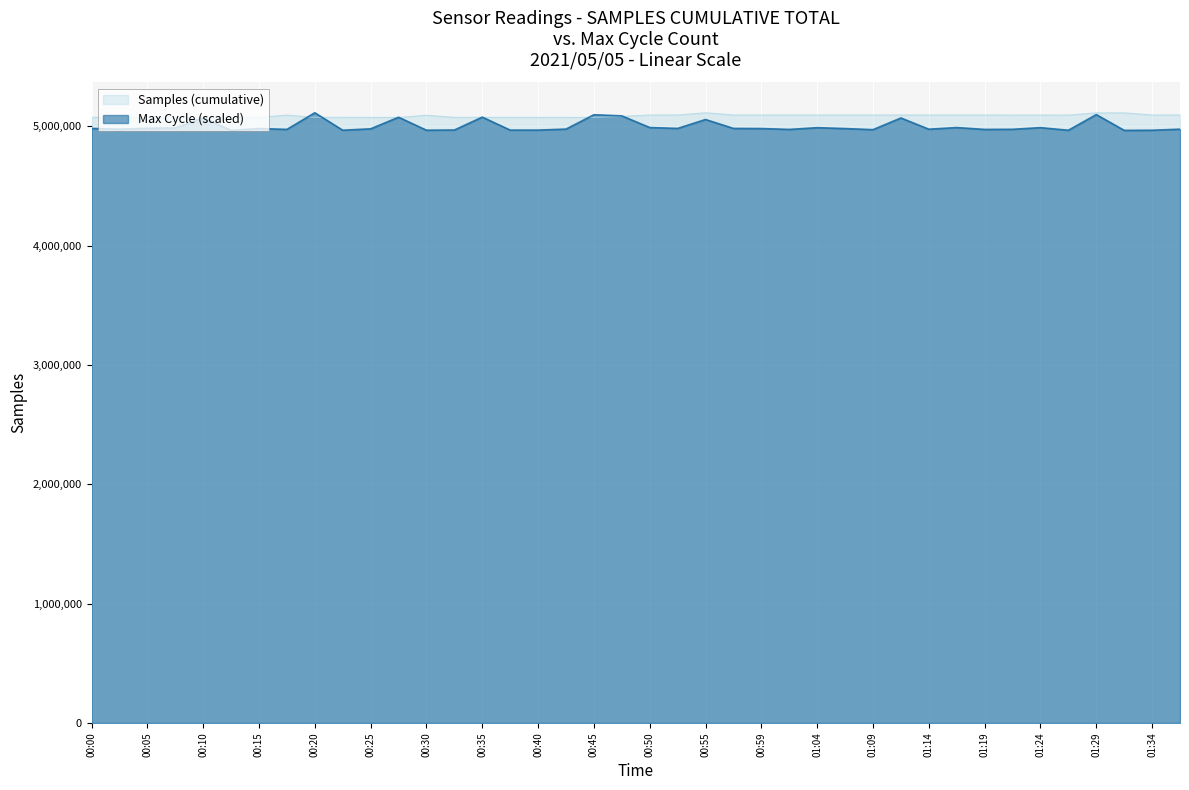

Reading left to right, what are all the values shown in this chart?

Samples: 00:00=5076154.0	00:03=5076198.0	00:05=5075970.0	00:08=5075813.0	00:10=5076012.0	00:13=5075960.0	00:15=5076272.0	00:17=5094518.0	00:20=5076067.0	00:22=5076193.0	00:25=5075511.0	00:27=5074978.0	00:30=5093788.0	00:32=5075872.0	00:35=5075955.0	00:37=5075939.0	00:40=5075680.0	00:42=5075539.0	00:45=5075471.0	00:47=5083997.0	00:50=5095782.0	00:52=5095747.0	00:55=5114160.0	00:57=5095763.0	00:59=5095681.0	01:02=5095758.0	01:04=5095749.0	01:07=5095650.0	01:09=5095743.0	01:12=5095643.0	01:14=5095696.0	01:17=5095732.0	01:19=5095696.0	01:22=5095460.0	01:24=5095420.0	01:27=5095244.0	01:29=5113155.0	01:31=5113476.0	01:34=5095801.0	01:36=5095665.0
Max_cycle: 00:00=4983046.8	00:03=4976602.6	00:05=4984533.9	00:08=4987508.1	00:10=5071529.6	00:13=4966936.4	00:15=4982055.4	00:17=4974867.7	00:20=5114160.0	00:22=4967927.8	00:25=4979576.8	00:27=5076734.5	00:30=4967927.8	00:32=4969662.8	00:35=5077725.9	00:37=4968919.2	00:40=4968919.2	00:42=4977346.2	00:45=5097554.0	00:47=5088135.6	00:50=4990482.3	00:52=4983046.8	00:55=5057649.9	00:57=4983046.8	00:59=4982055.4	01:02=4974619.8	01:04=4989243.0	01:07=4981807.5	01:09=4972637.0	01:12=5070538.2	01:14=4976354.8	01:17=4990234.4	01:19=4974619.8	01:22=4975611.2	01:24=4989490.9	01:27=4967680.0	01:29=5098793.2	01:31=4966688.6	01:34=4967680.0	01:36=4976602.6